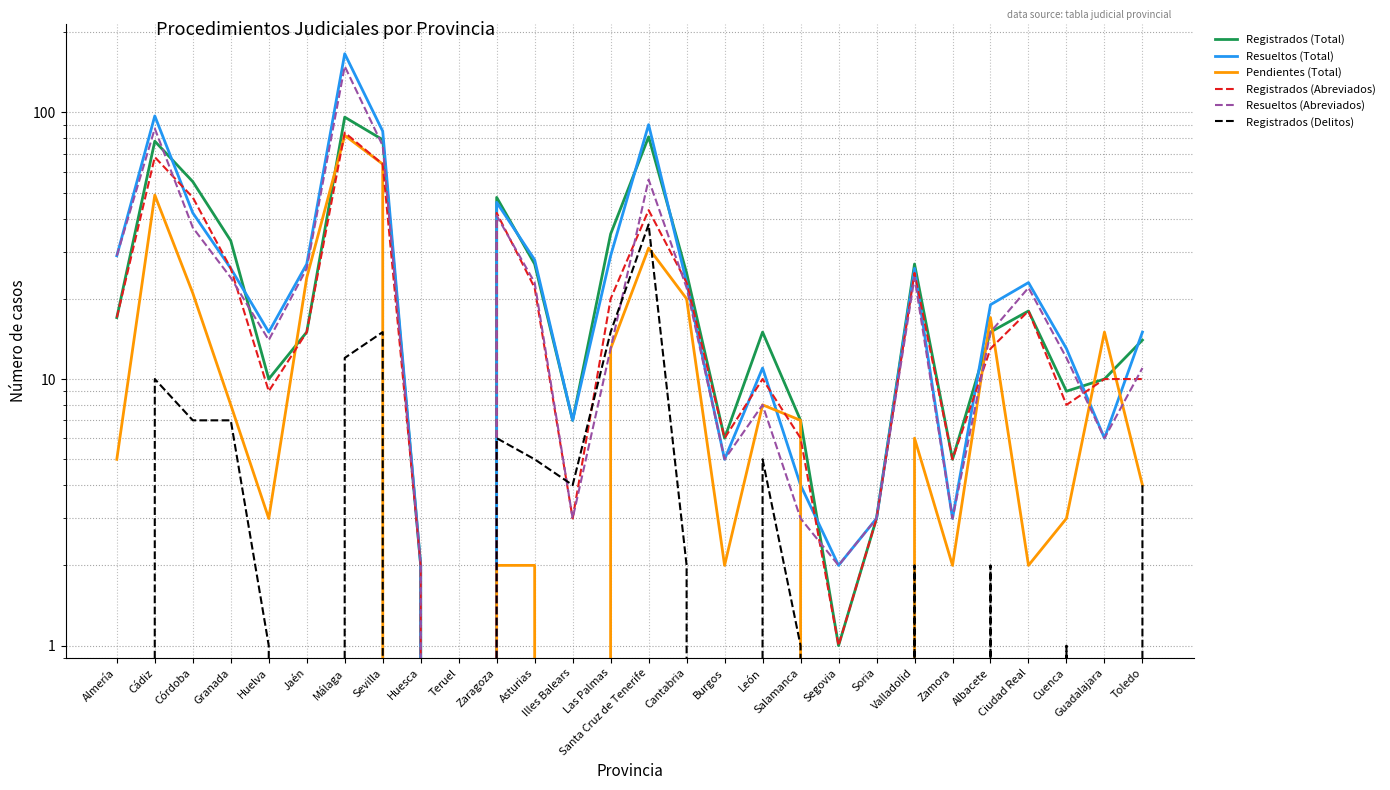

How many times do Registrados (Total) and Resueltos (Abreviados) cross each other?

5